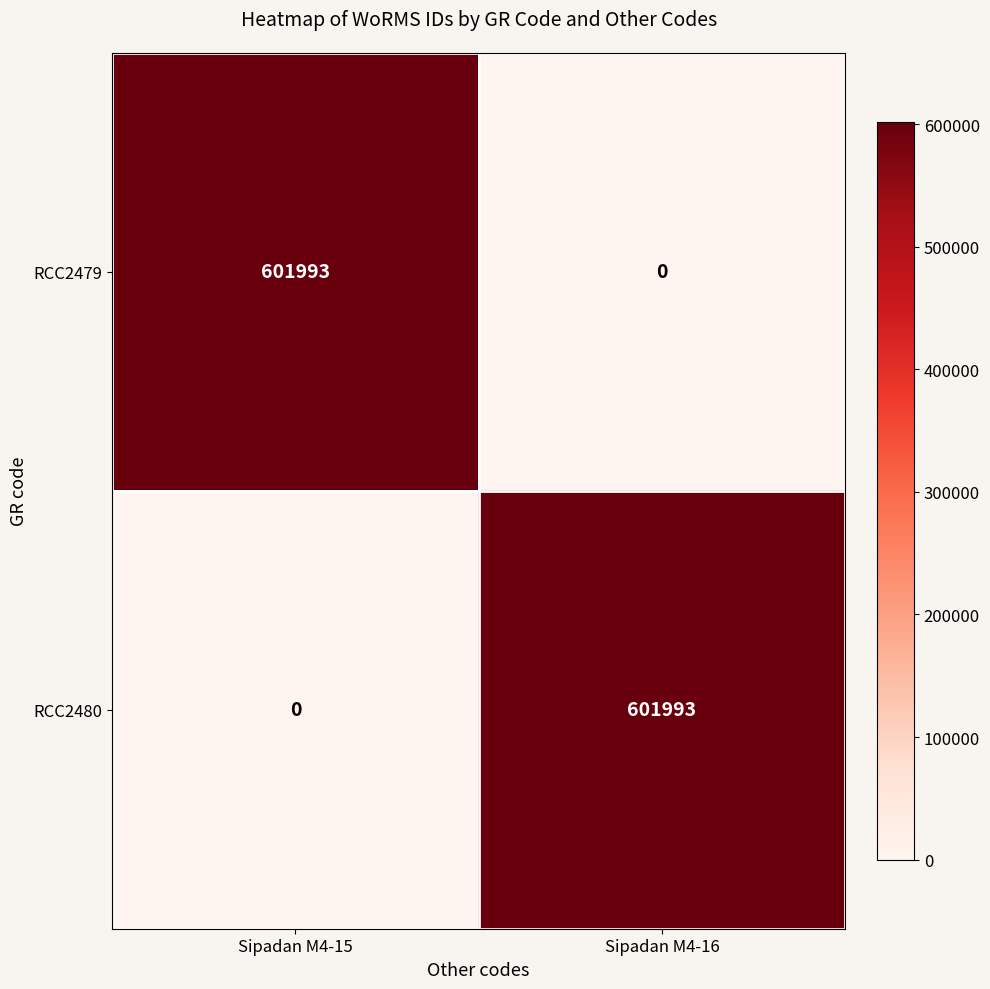

Is it true that RCC2479 equals 0 at Sipadan M4-16?

True